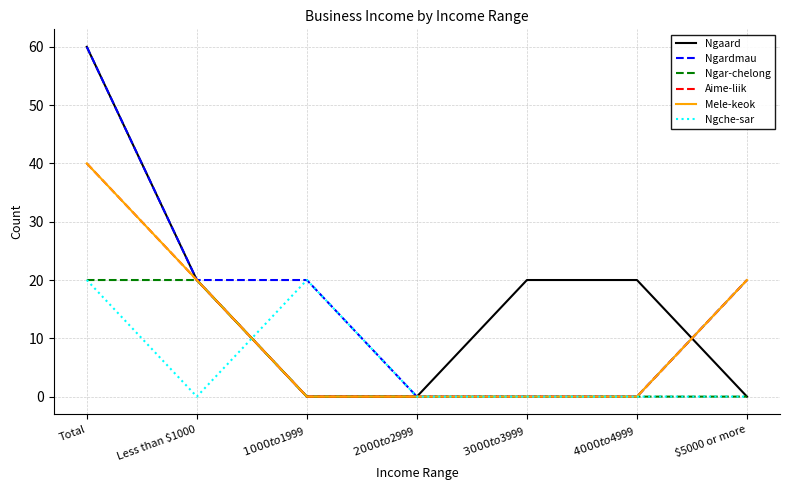

At which label does Ngaard reach its peak?

Total